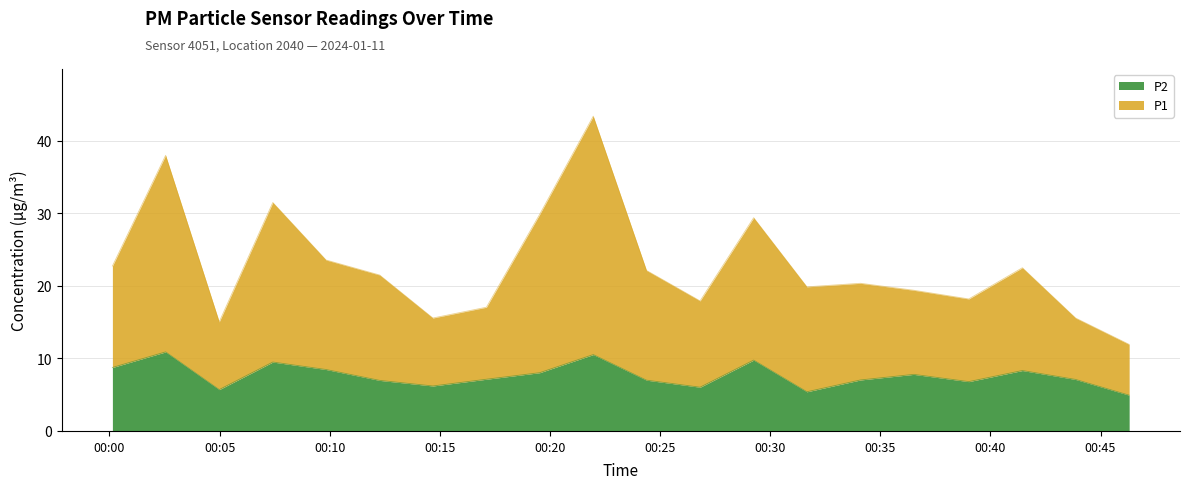

What is the difference between the maximum and minimum values in the P2 series?

6.0